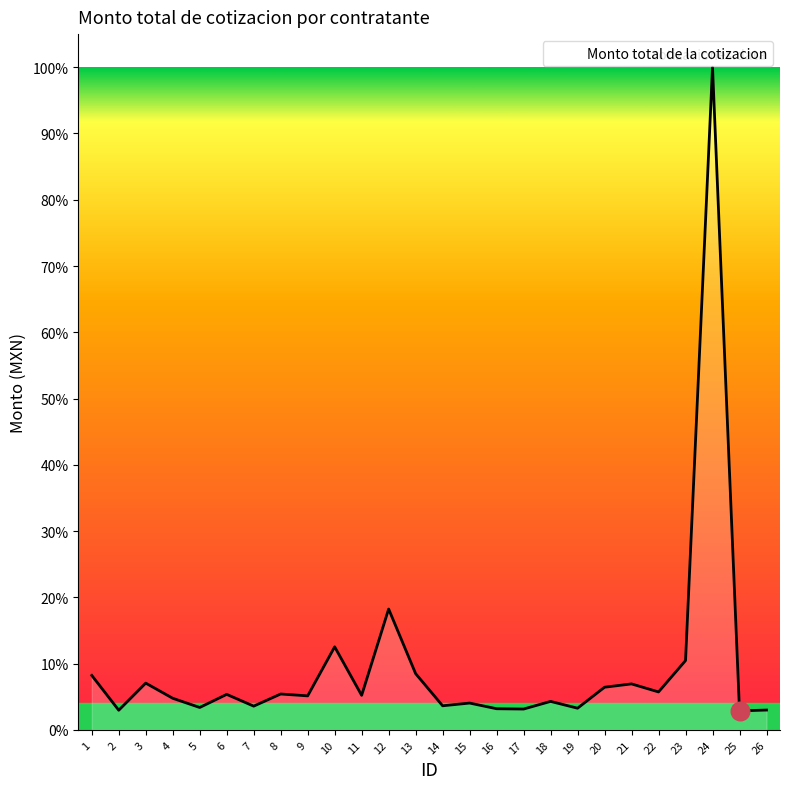

Which has a higher value, 2 or 3?

3